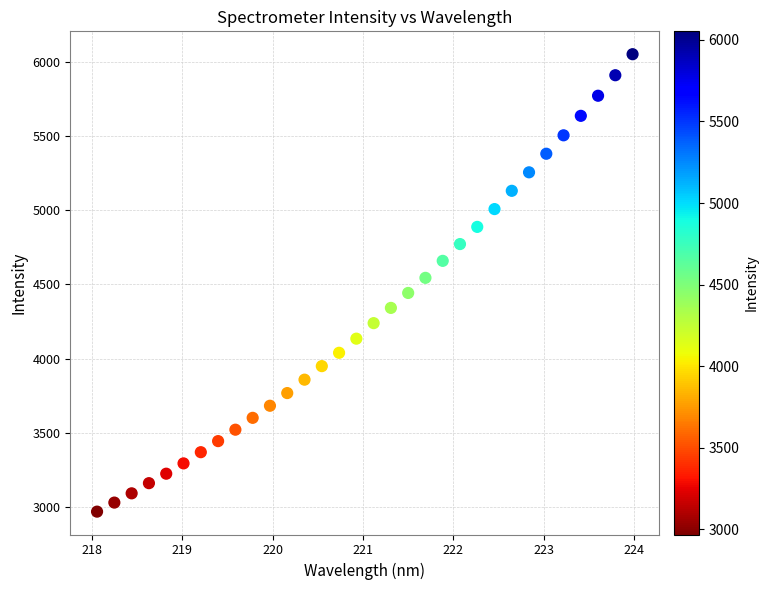

What is the range of X values (max minus min)?

5.9